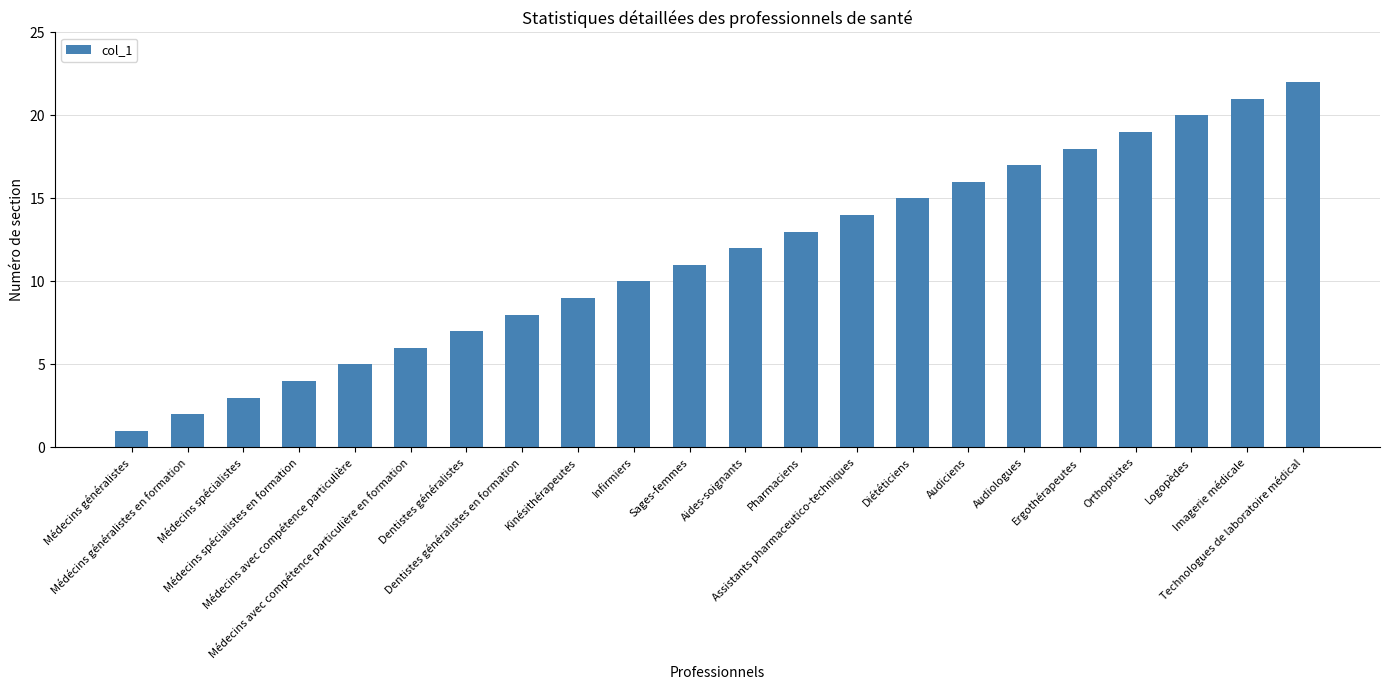

True or false: the data shows 15 at Diététiciens.

True